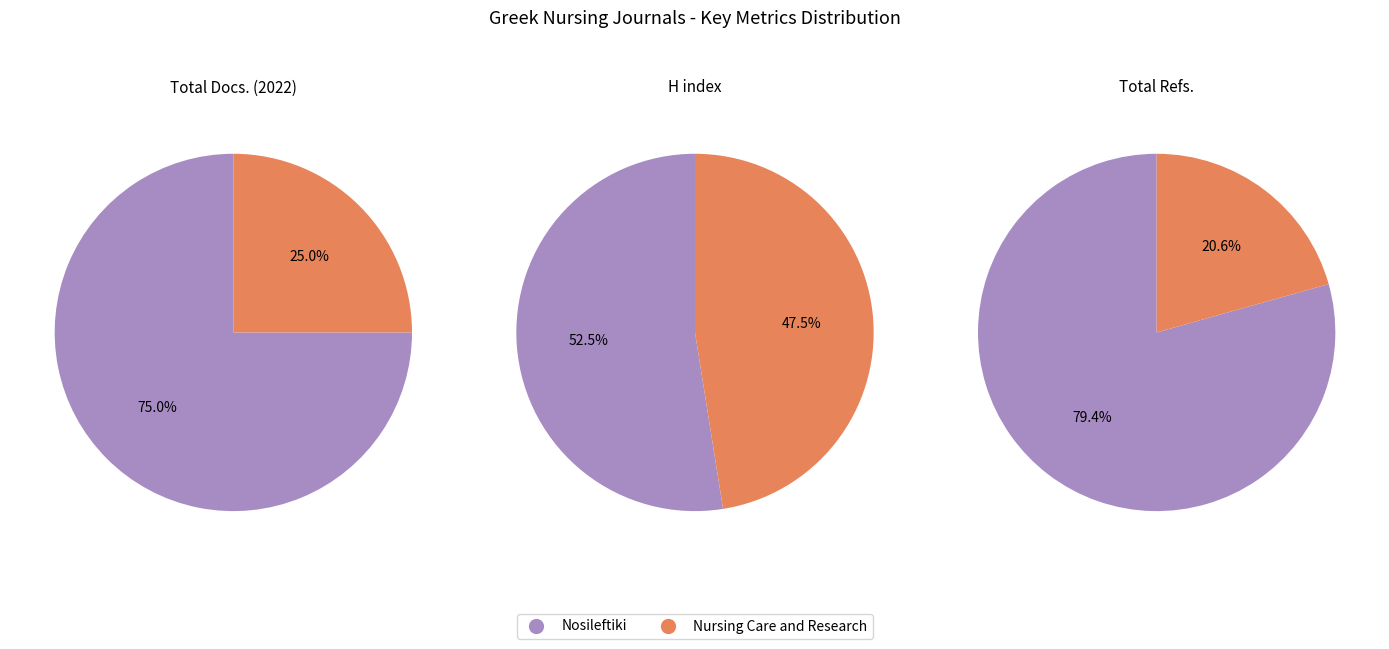

Is the sum of Nosileftiki and Nursing Care and Research greater than half?

Yes